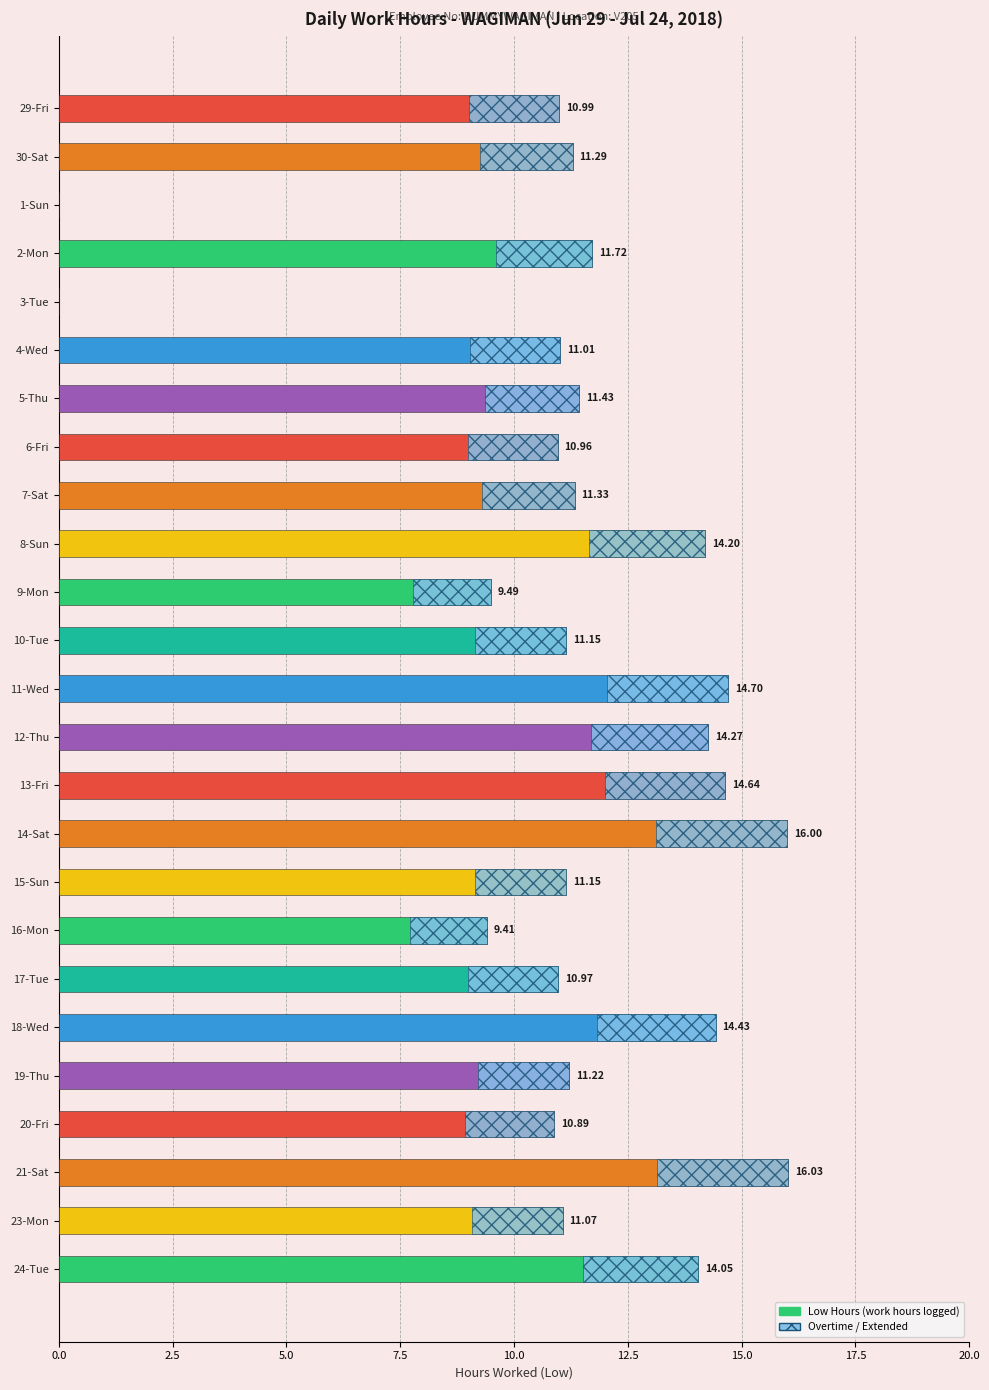

Which has a higher value, 23-Mon or 10-Tue?

10-Tue